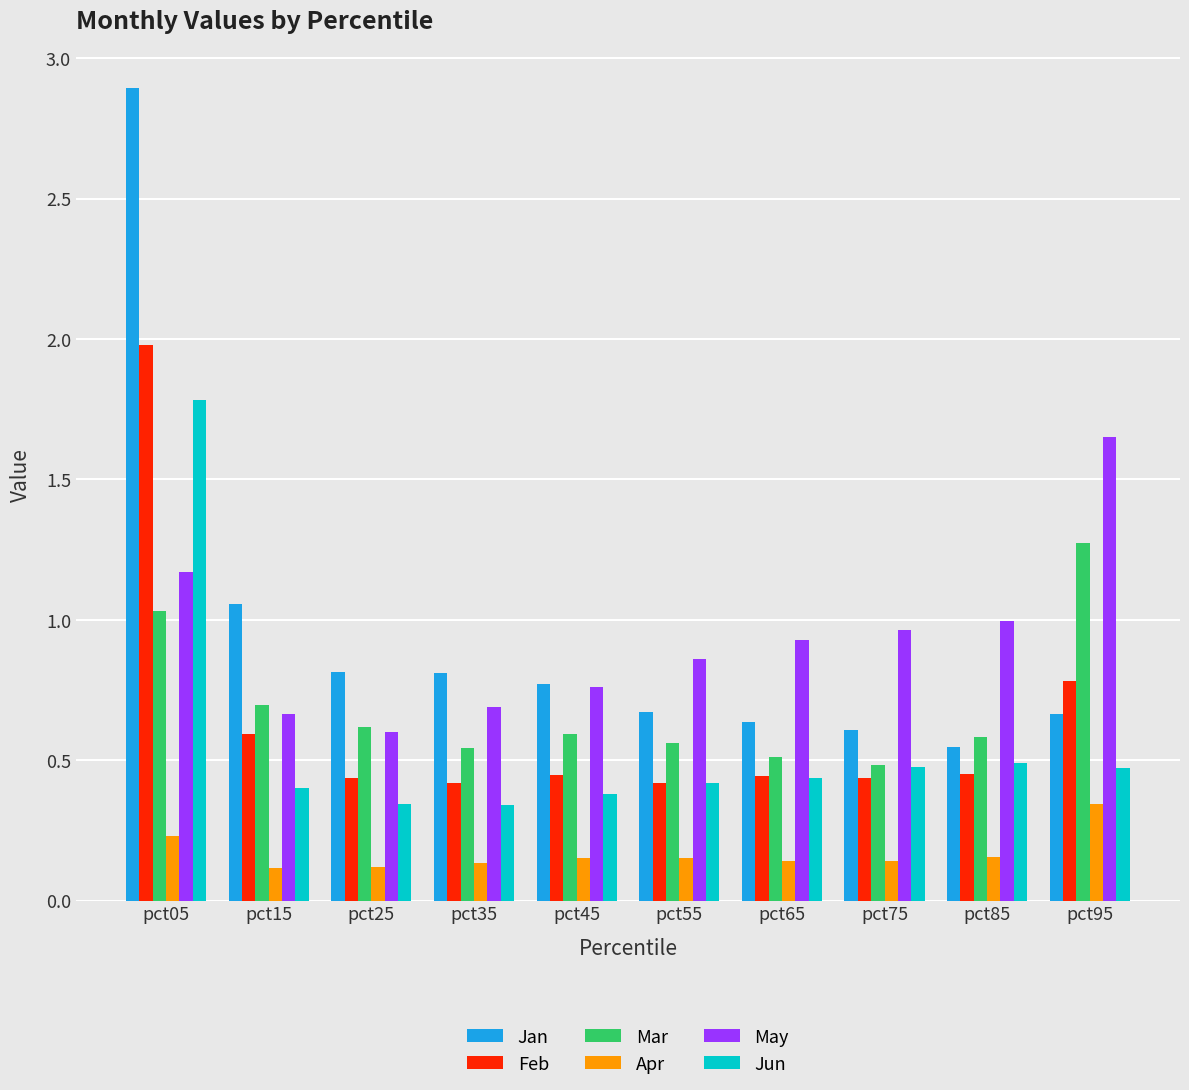

How many distinct data groups are displayed?

6